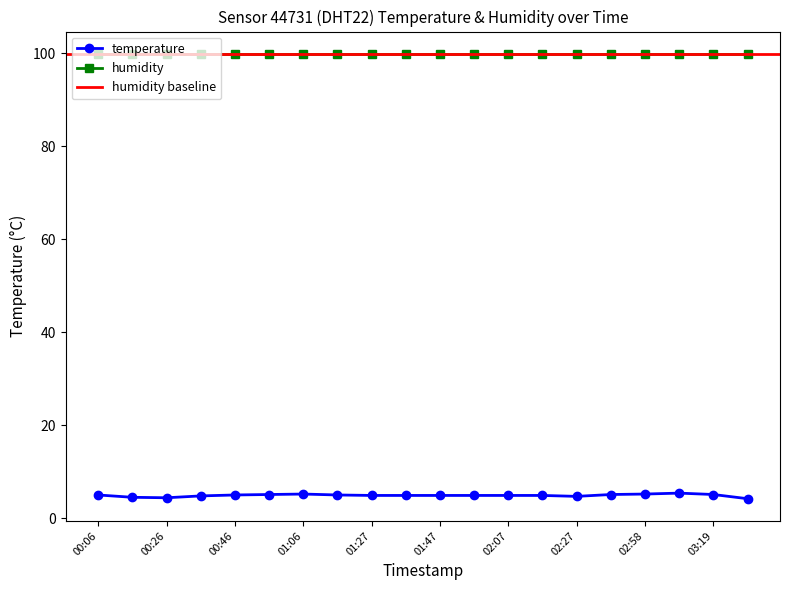

What is the average value?

4.9